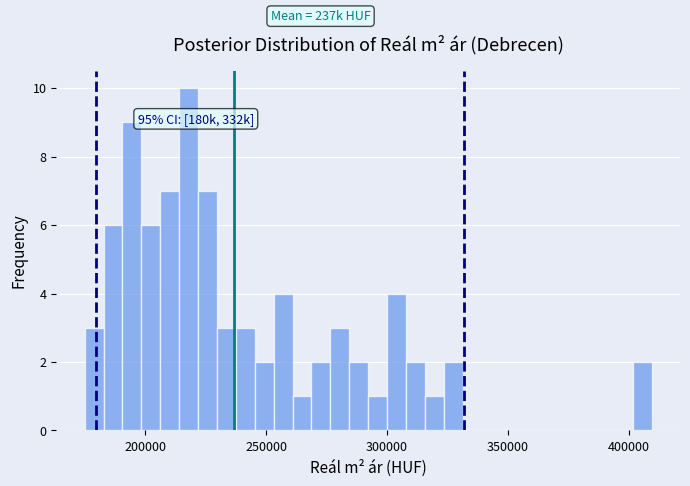

Around what value on the x-axis is the tallest bar? Give the approximate position of its centre, as read against the axis.

220000